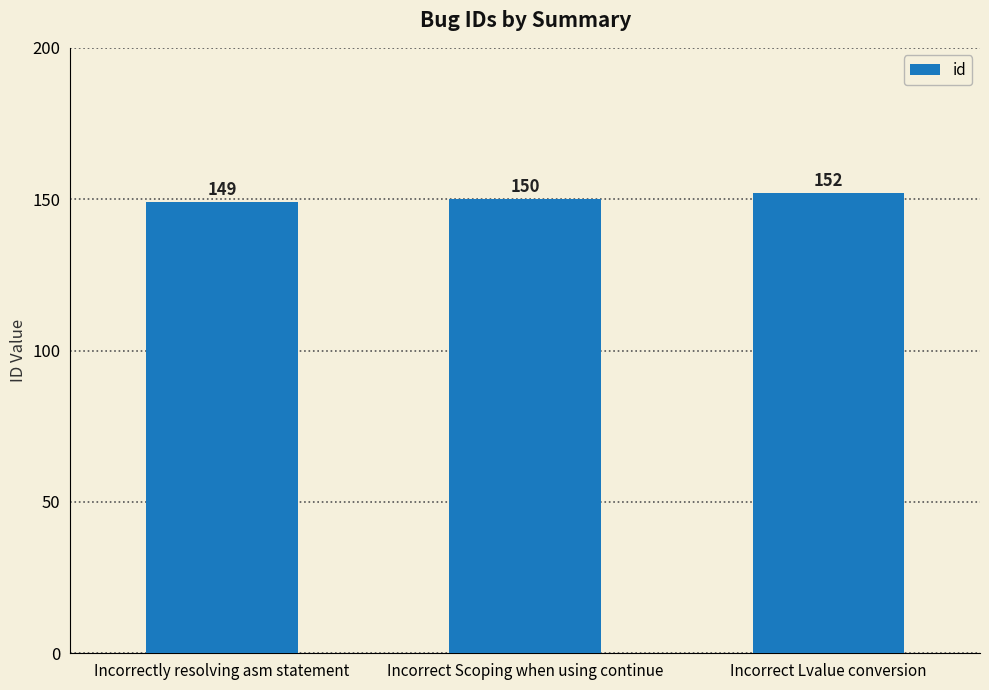

Read the value at Incorrect Scoping when using continue.

150